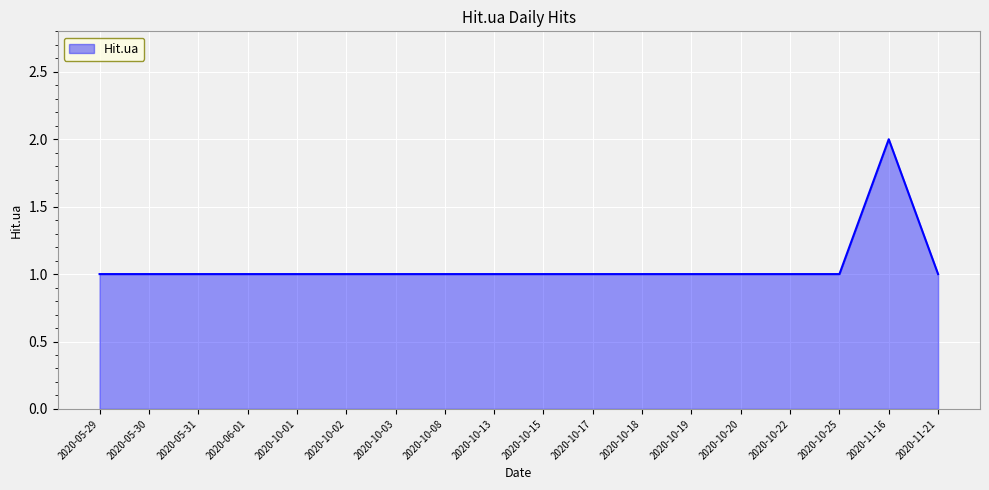

What is the ratio of the value at 2020-10-19 to the value at 2020-10-17?

1.0